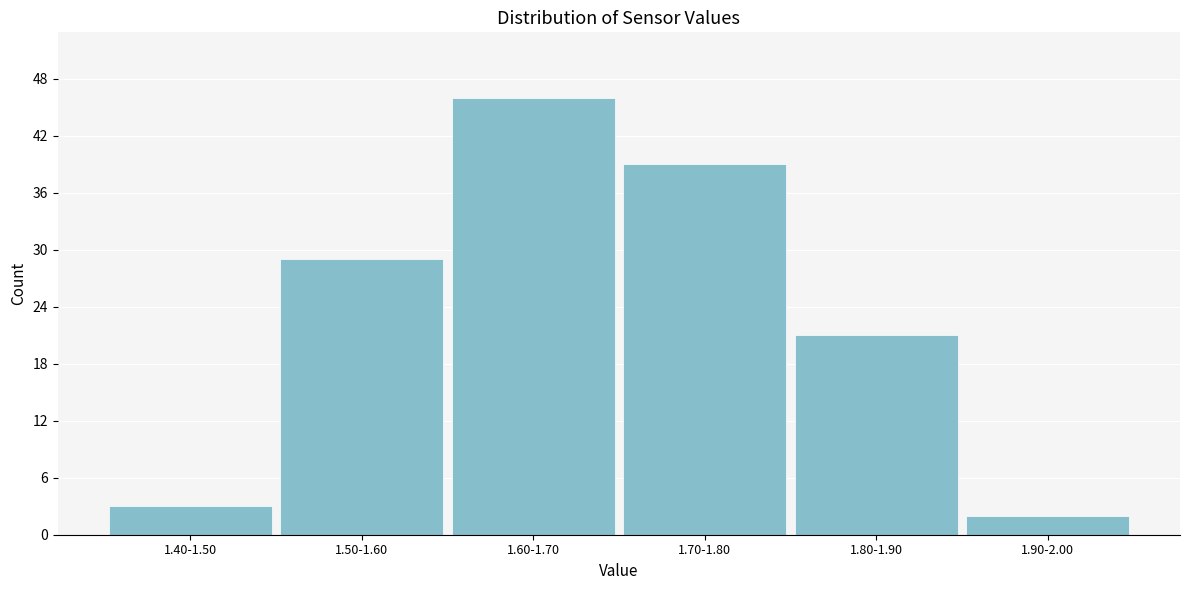

Reading right to left, transcribe all the data shown in this chart.

2	21	39	46	29	3